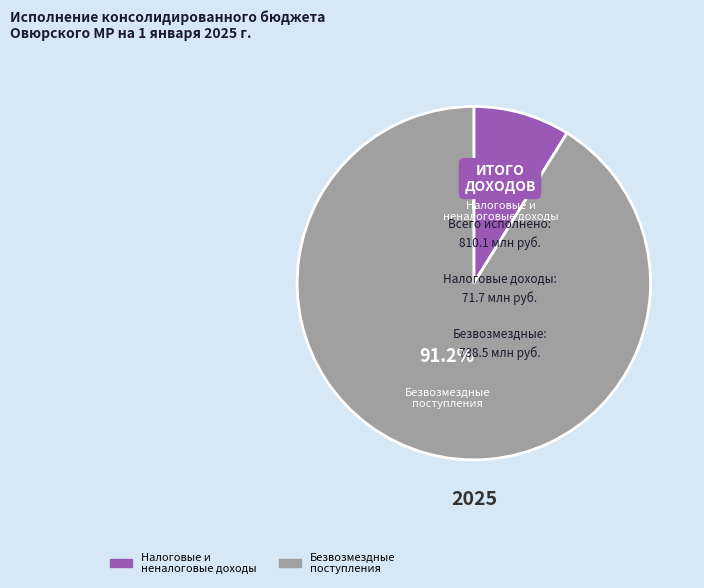

Is there a majority slice in this chart?

Yes